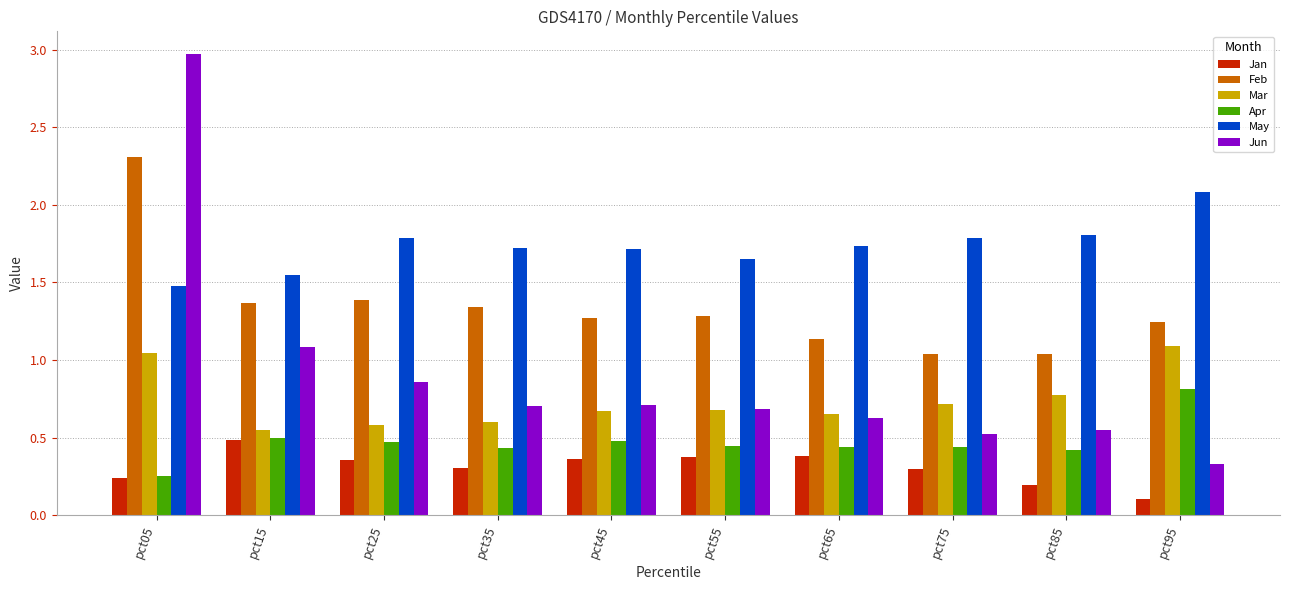

Which series has the largest range (max minus min)?

Jun